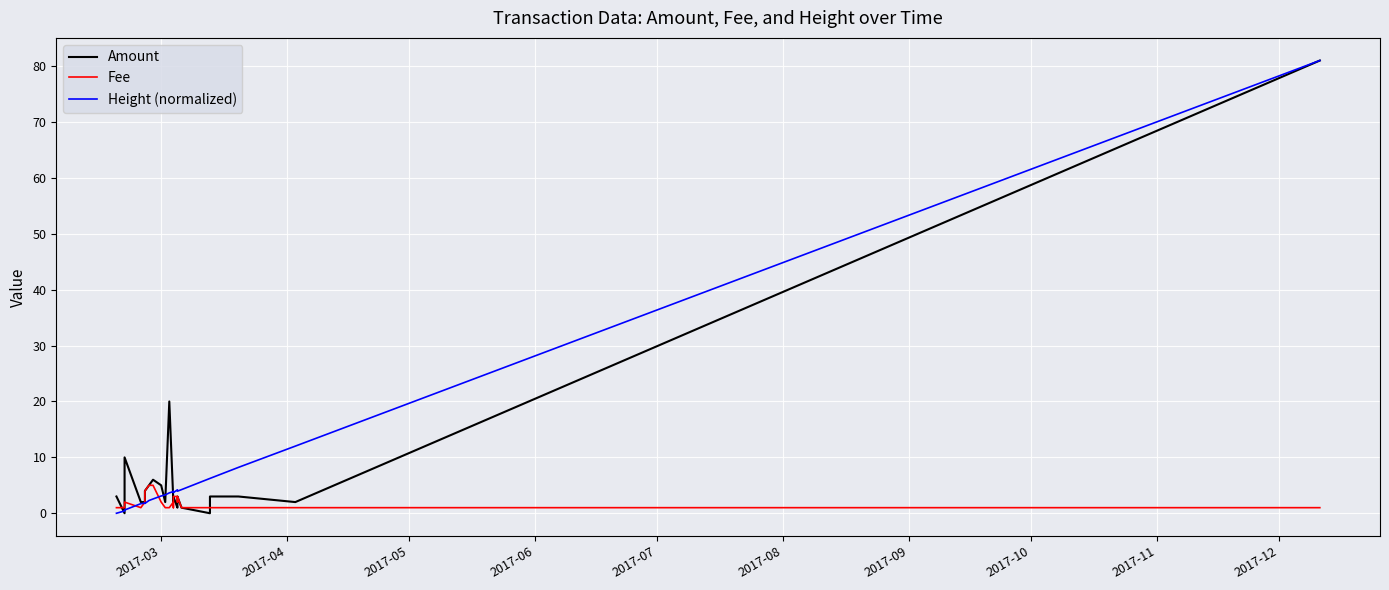

True or false: Amount has more than 1 points higher than both neighbors.

True